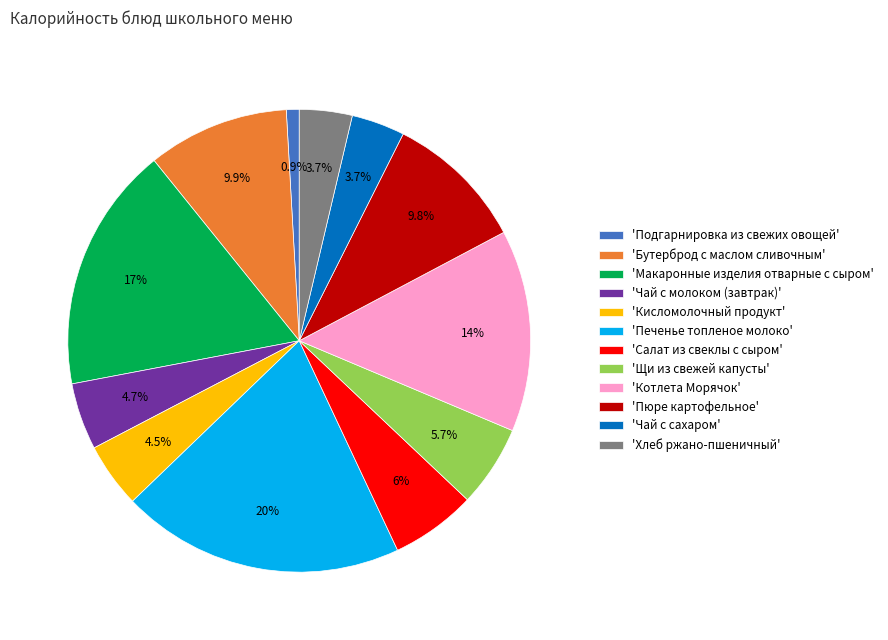

Which category has the smallest portion of the pie?

'Подгарнировка из свежих овощей'